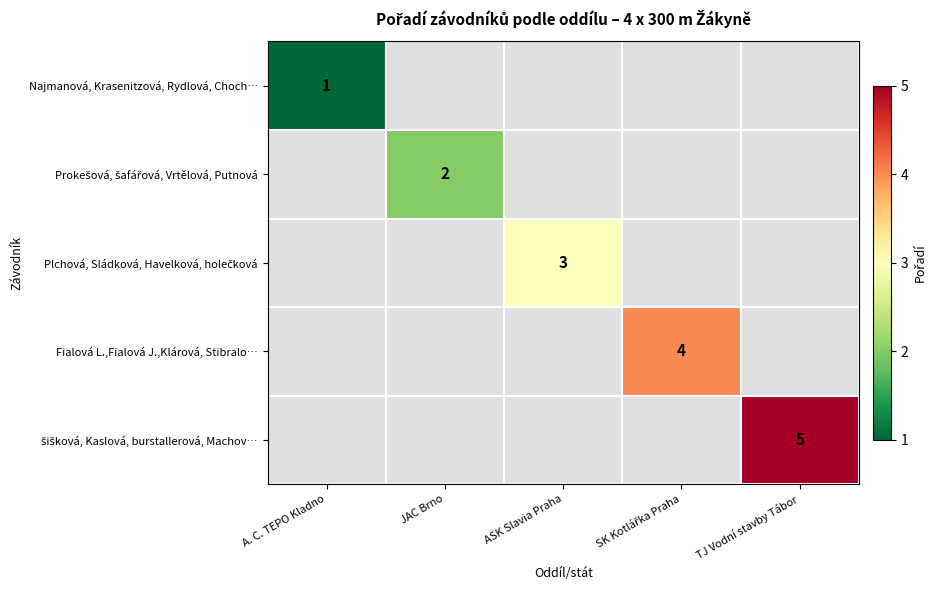

What is the maximum value shown in the chart?

5.0